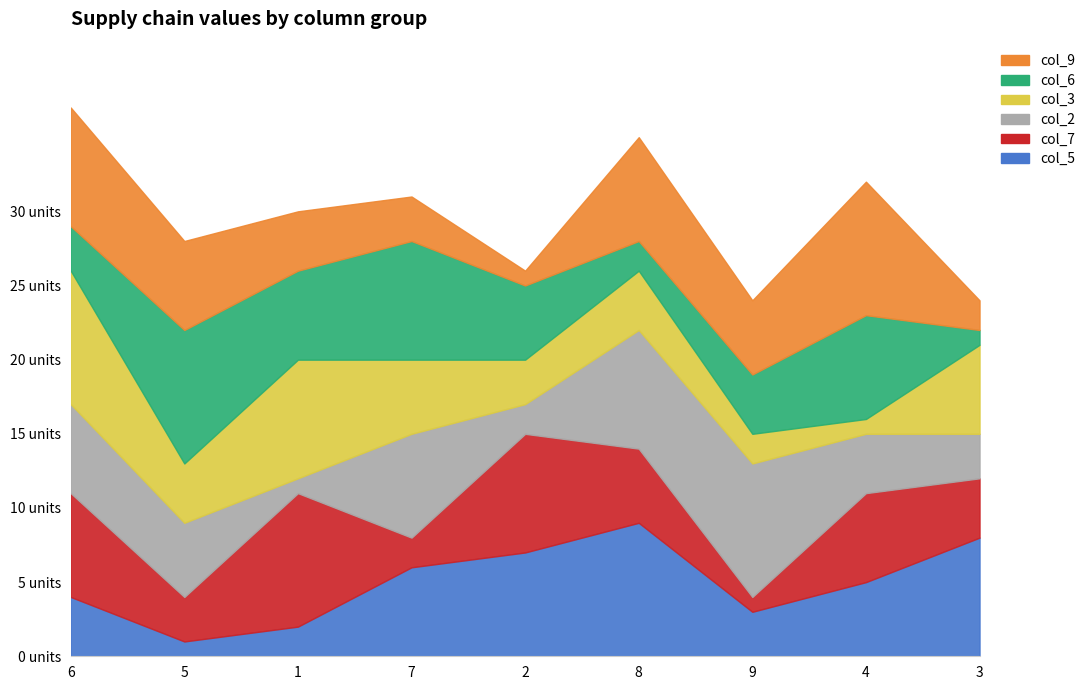

Is the value of col_9 at 5 greater than the value of col_2 at 8?

No